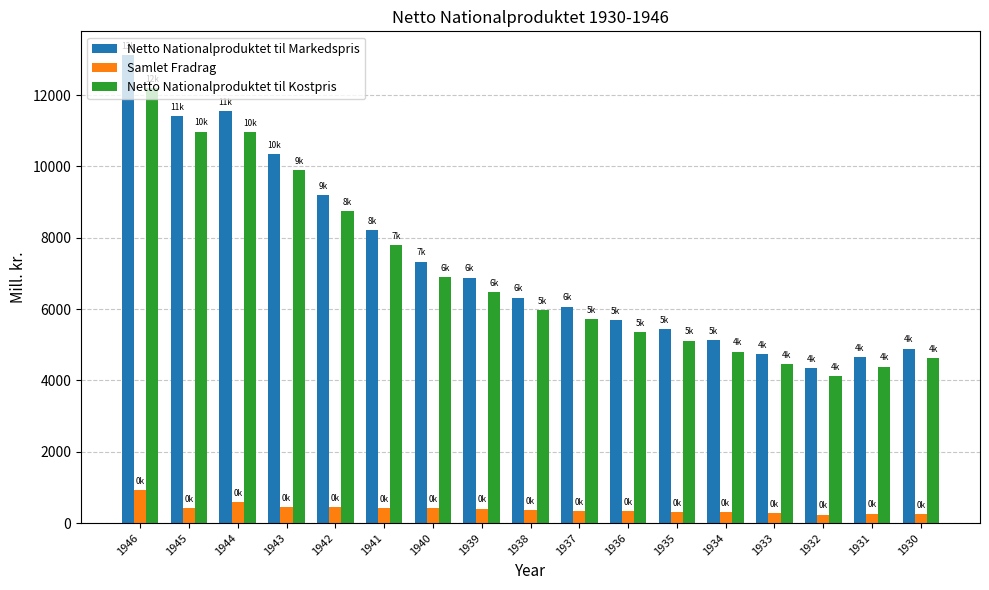

Rank the series by their maximum value, from lowest to highest.

Samlet Fradrag, Netto Nationalproduktet til Kostpris, Netto Nationalproduktet til Markedspris